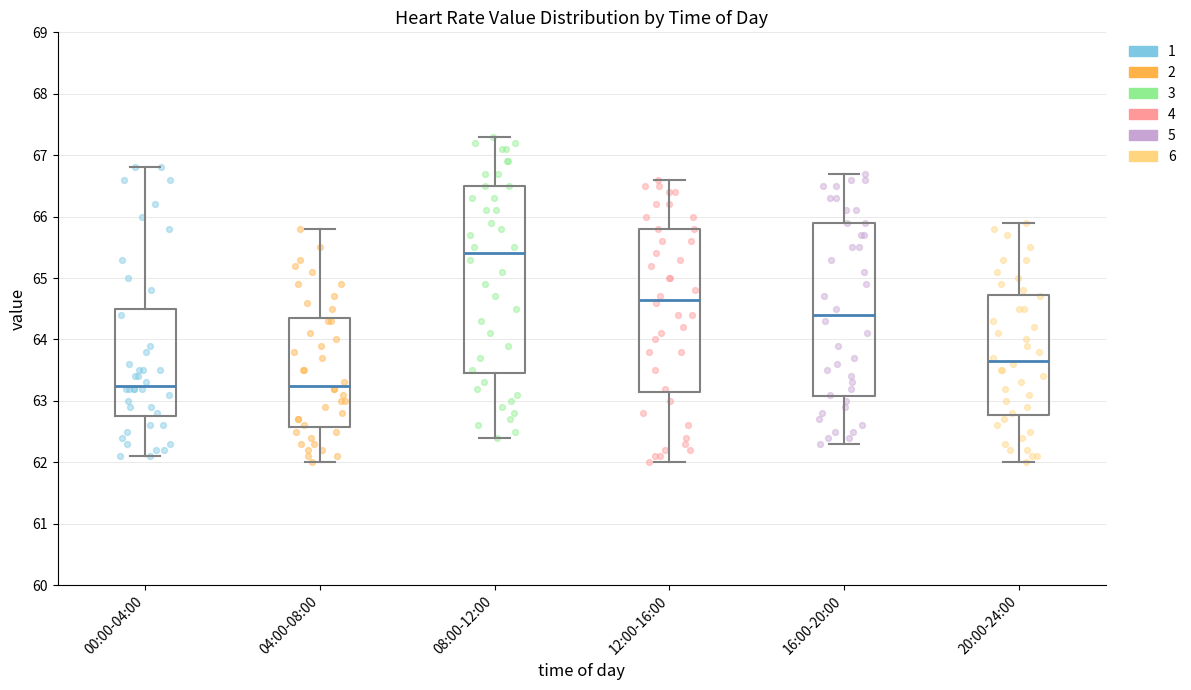

Which box has the highest median line?

08:00-12:00